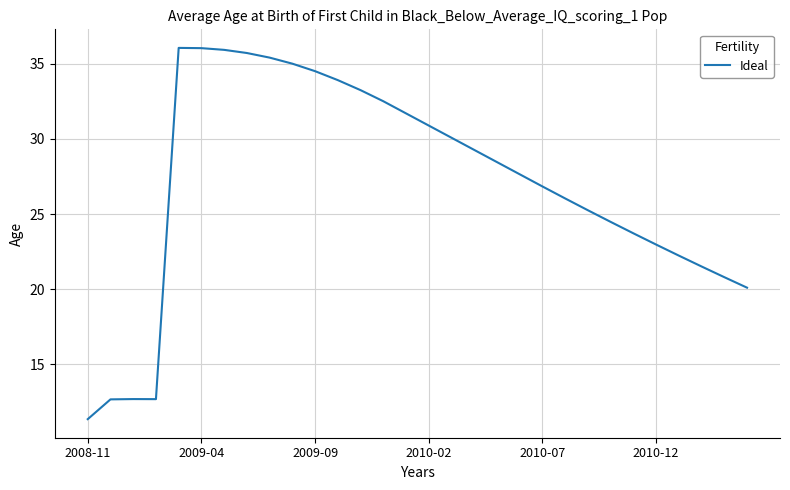

Does the chart display data point markers on the line(s)?

No